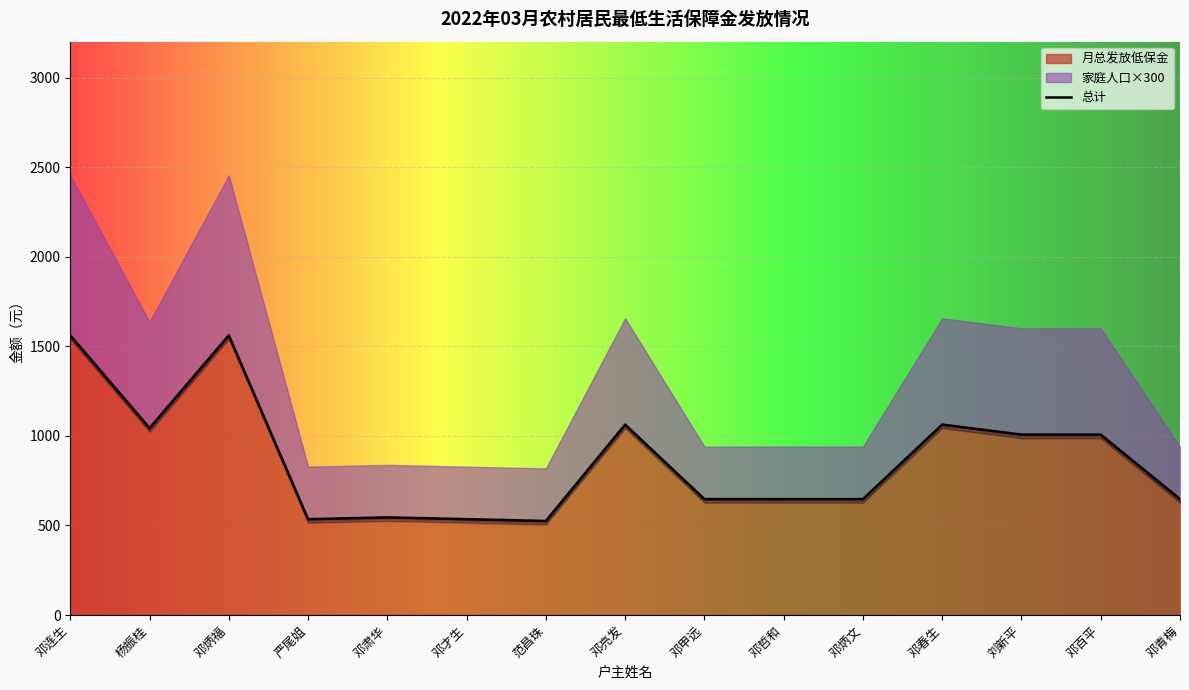

List the labels in order of value, smallest first.

范昌珠, 严尾姐, 邓才生, 邓肃华, 邓甲远, 邓哲和, 邓炳文, 邓青梅, 刘新平, 邓百平, 杨振桂, 邓亮发, 邓春生, 邓连生, 邓炳福